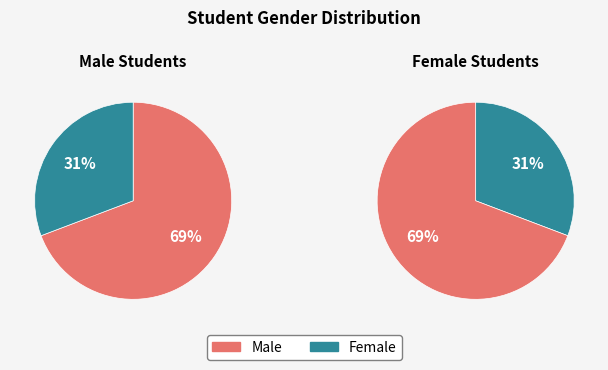

What percentage is NOT represented by M?

30.8%